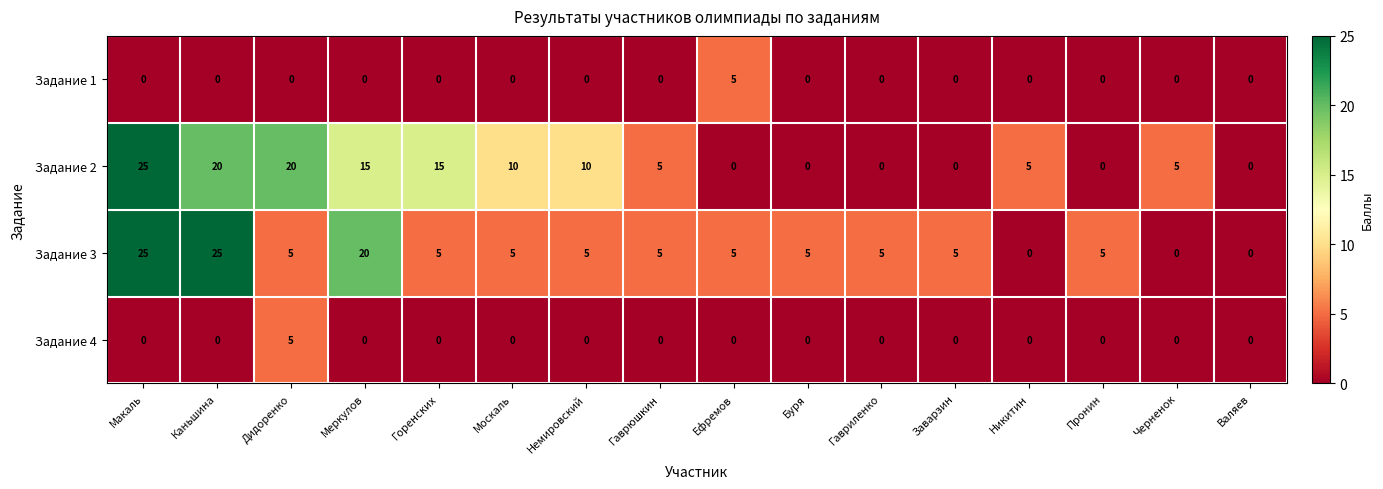

What is the greatest value displayed?

25